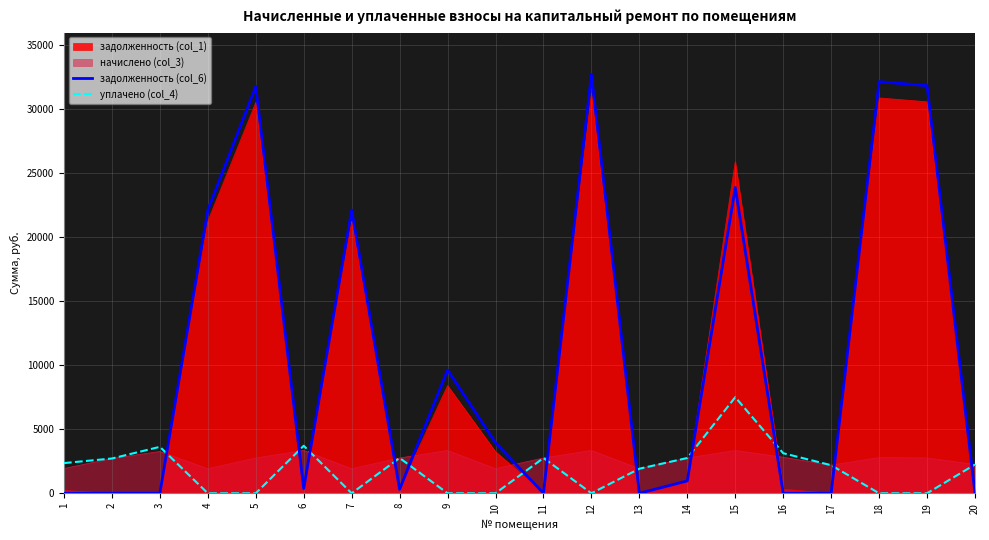

What is the sum of the уплачено (col_4) values at 13 and 16?

5043.6